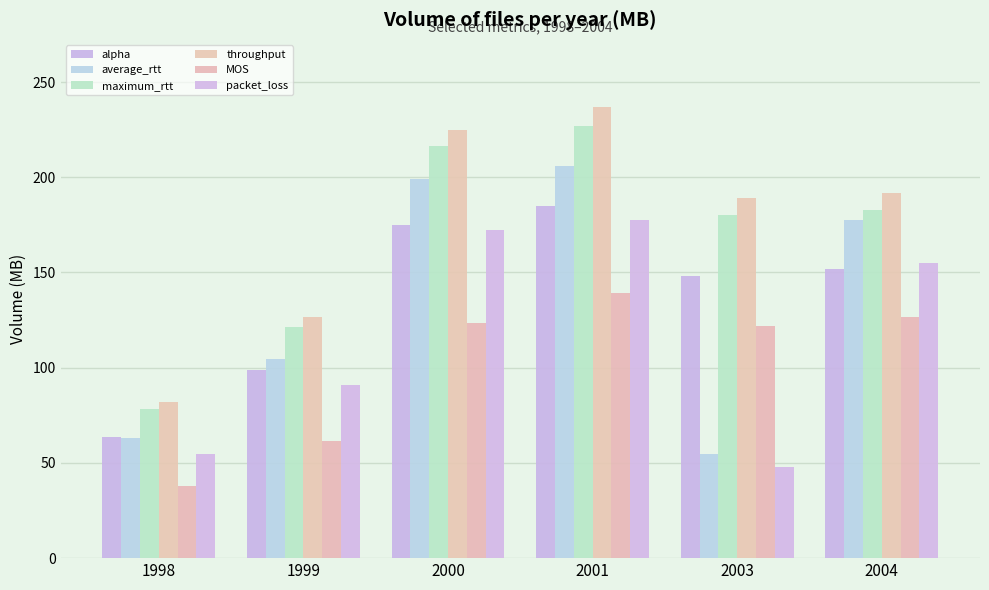

The maximum_rtt series shows 40.2 at 1999. True or false?

False